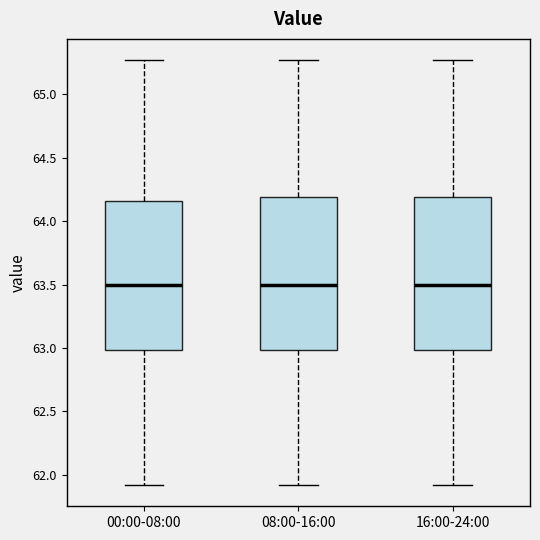

Reading left to right, transcribe this box plot: for each box, give where its median line is, the range the box spans, and where its two whiskers end, as read against the y-axis. The values are not printed on the chart, so give them approximately, as read against the axis.

00:00-08:00: median 63.50, box 63.00 to 64.15, whiskers 61.90 to 65.25
08:00-16:00: median 63.50, box 63.00 to 64.20, whiskers 61.90 to 65.25
16:00-24:00: median 63.50, box 63.00 to 64.20, whiskers 61.90 to 65.25